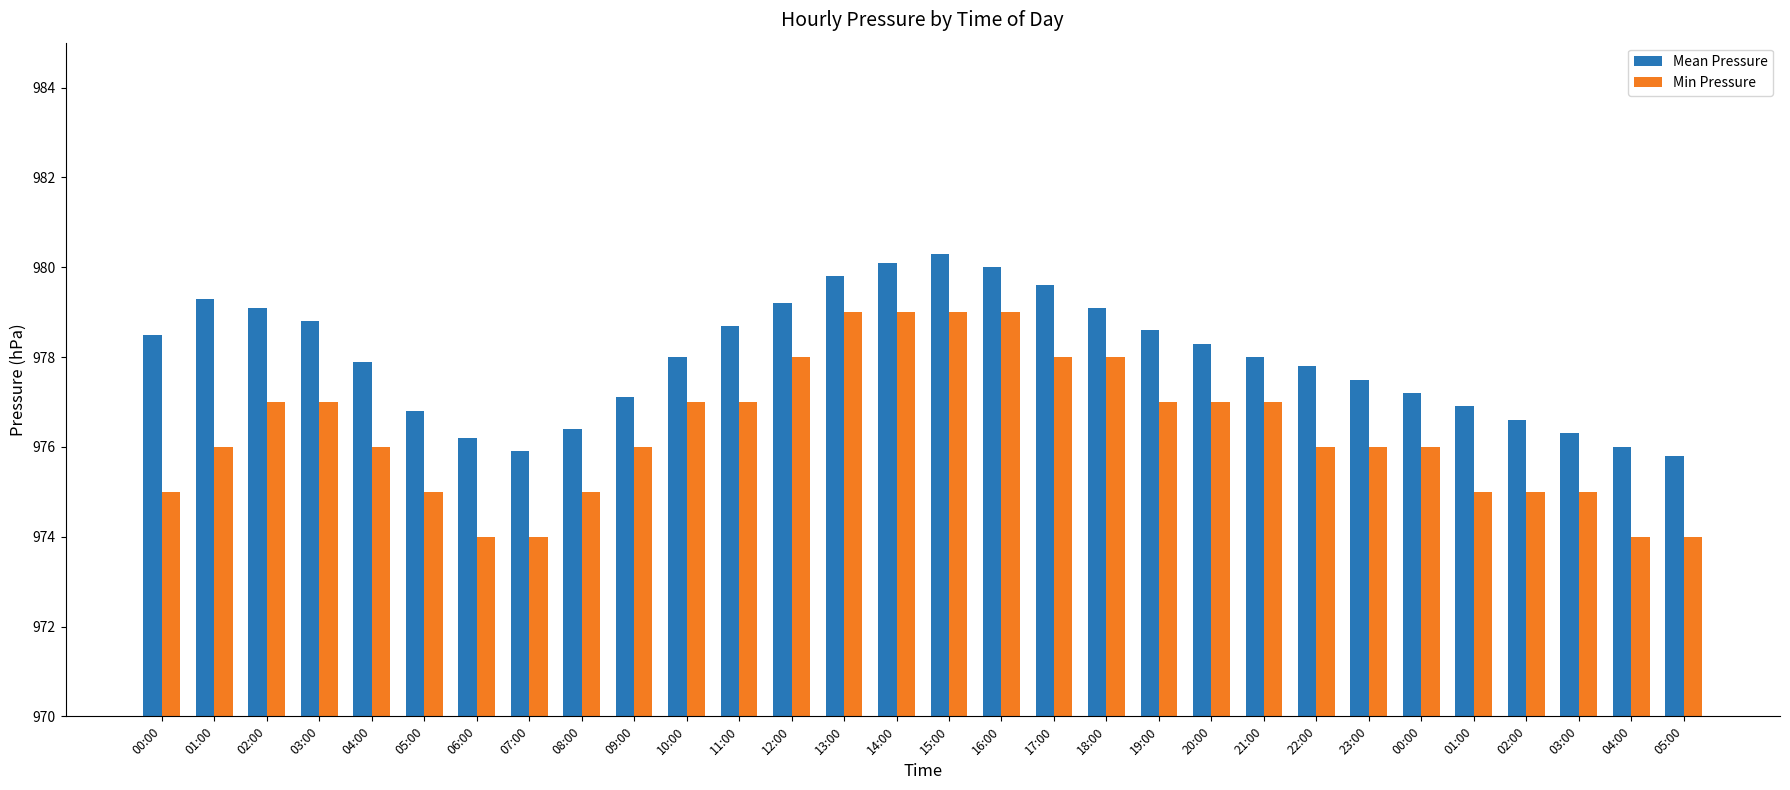

What is the sum of all Mean Pressure values?

29339.8